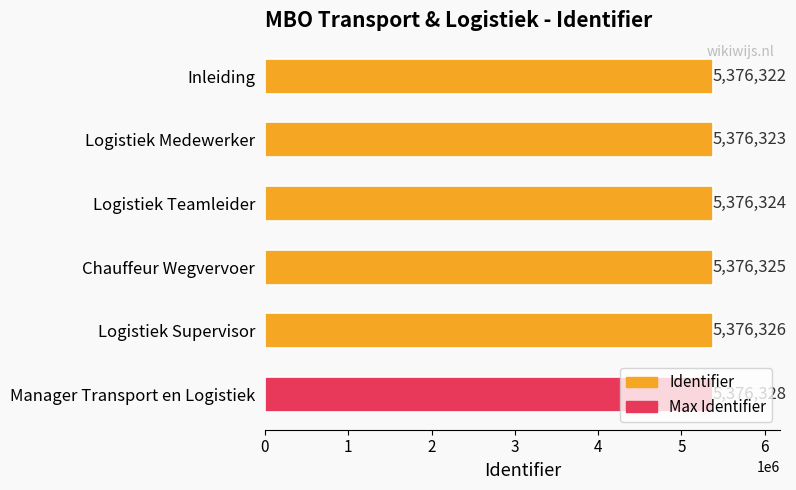

What is the difference between the maximum and second lowest values?

5